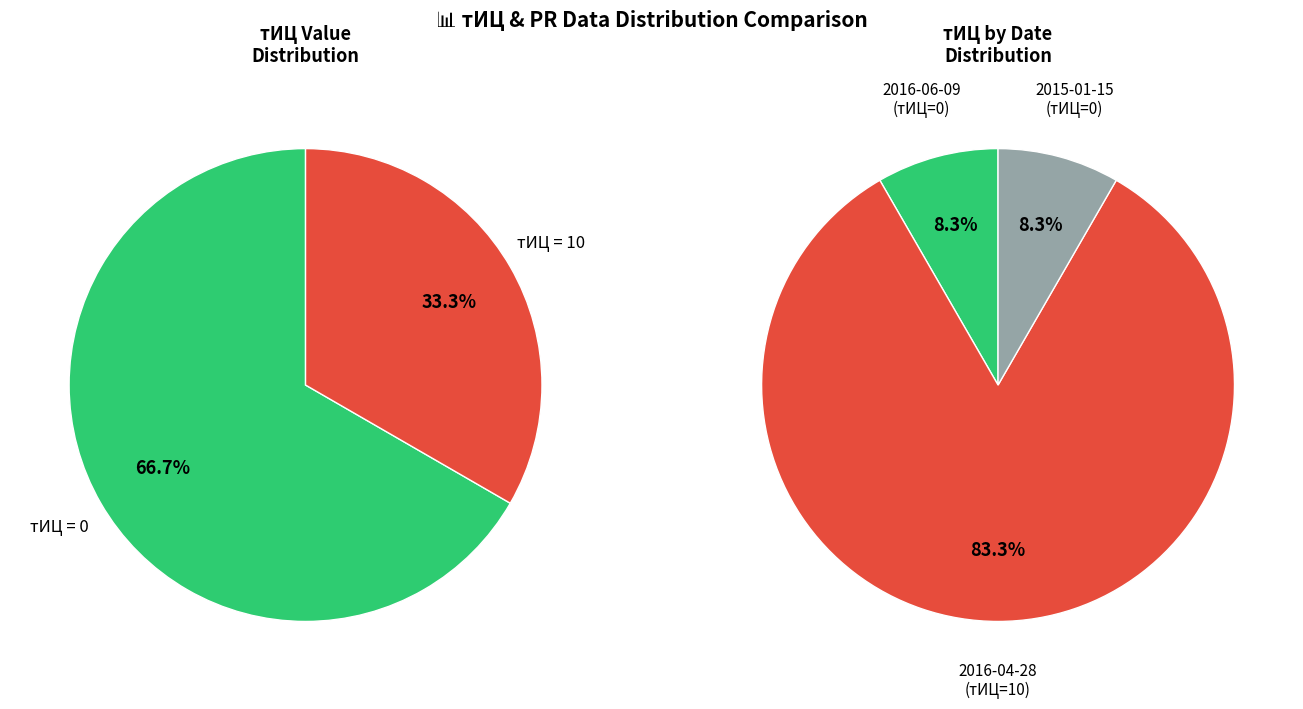

What is the majority slice?

2016-04-28